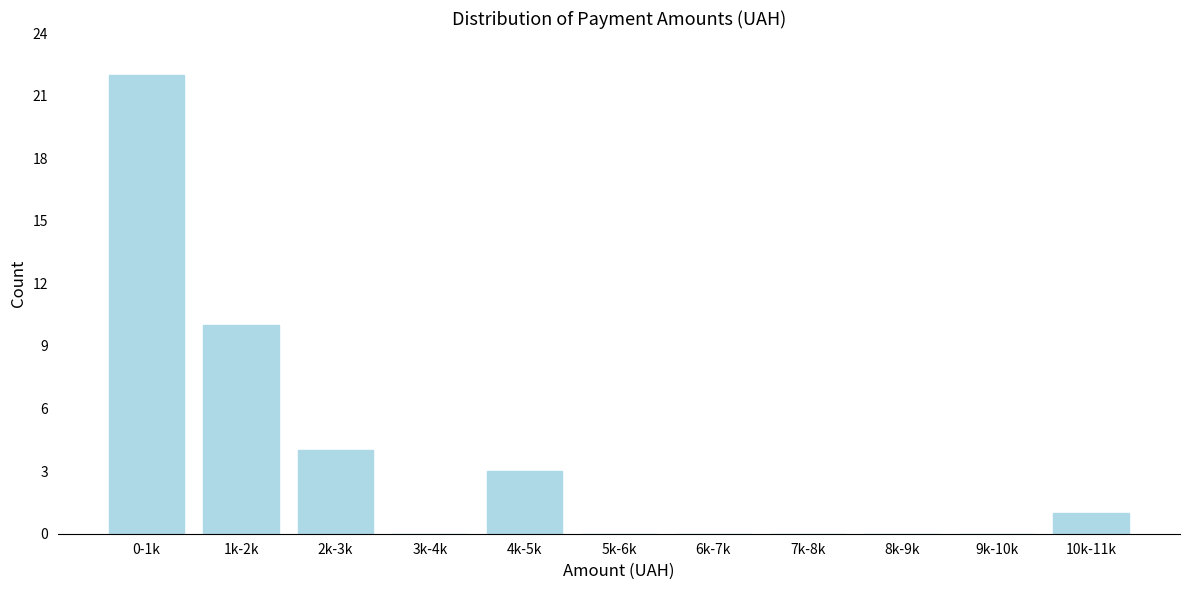

Reading left to right, what are all the values shown in this chart?

0-1k=22	1k-2k=10	2k-3k=4	3k-4k=0	4k-5k=3	5k-6k=0	6k-7k=0	7k-8k=0	8k-9k=0	9k-10k=0	10k-11k=1